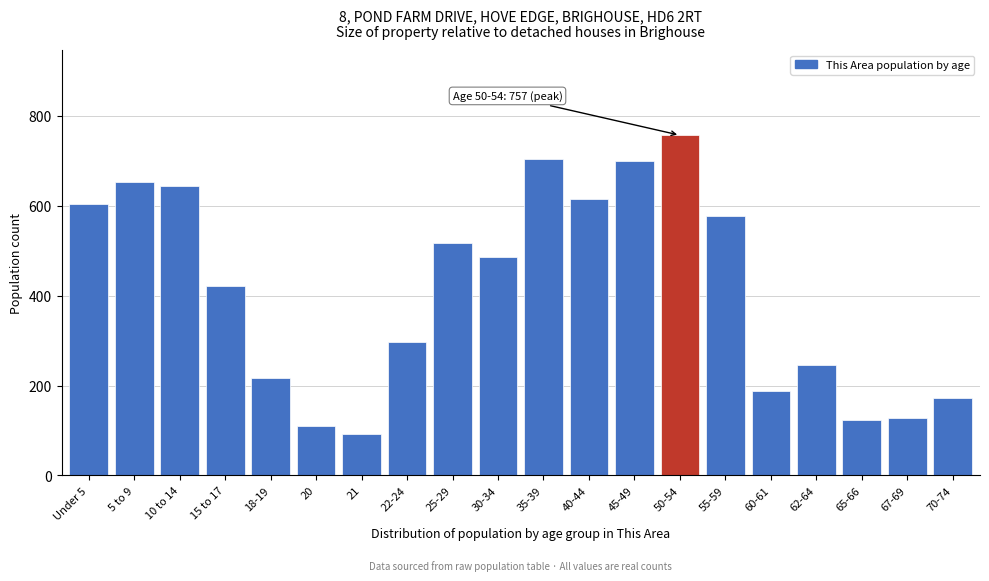

Reading right to left, transcribe all the data shown in this chart.

70-74=172	67-69=128	65-66=123	62-64=246	60-61=187	55-59=577	50-54=757	45-49=699	40-44=614	35-39=705	30-34=487	25-29=517	22-24=298	21=93	20=111	18-19=216	15 to 17=421	10 to 14=645	5 to 9=653	Under 5=603